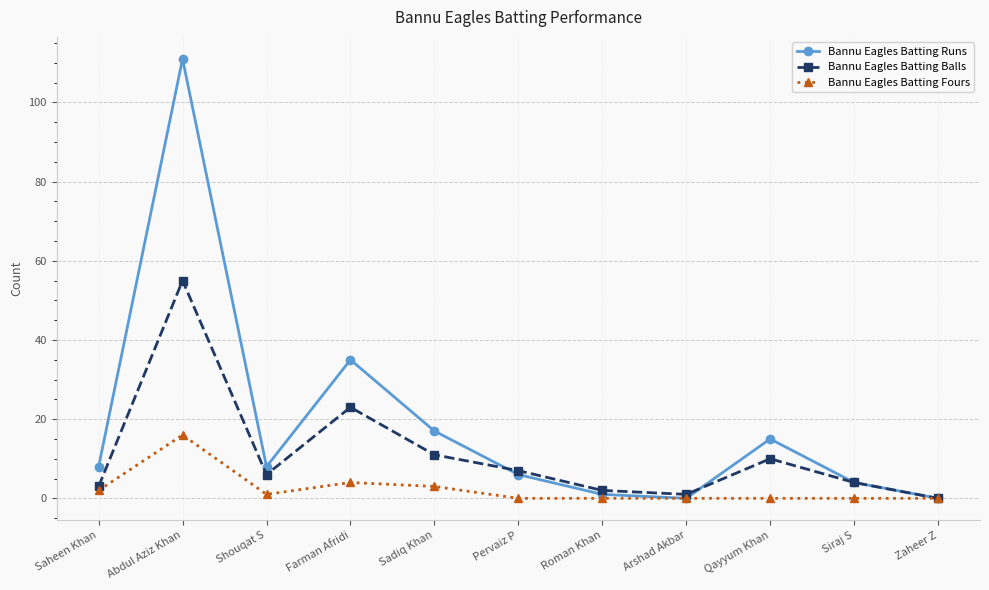

What are all the series names shown in the legend?

Bannu Eagles Batting Runs, Bannu Eagles Batting Balls, Bannu Eagles Batting Fours